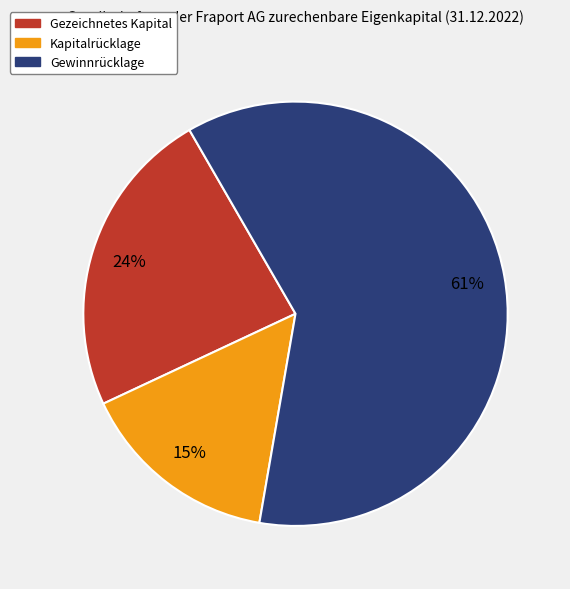

True or false: Gezeichnetes Kapital accounts for 34% of the total.

False